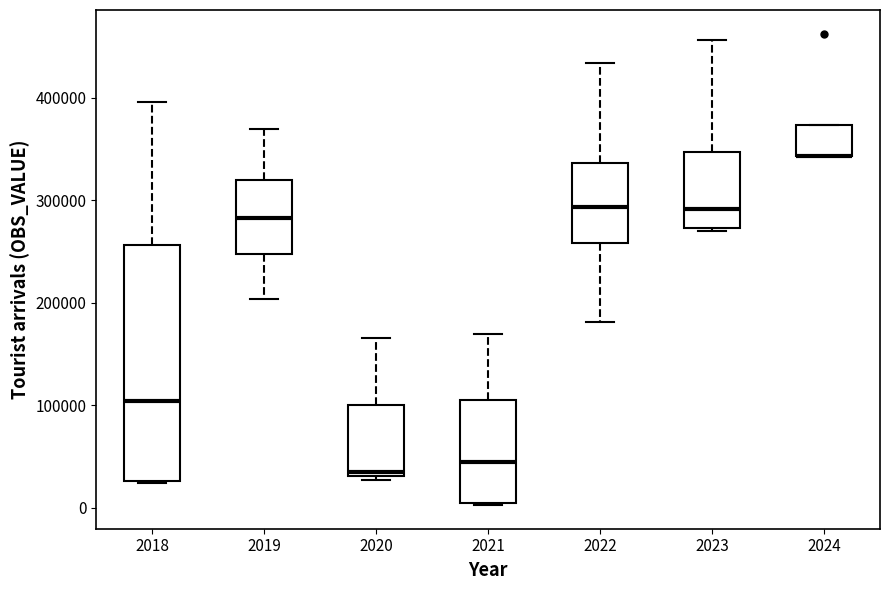

Where does the median line of the box at x = 2022 sit on the y-axis? The values are not printed on the chart, so give them approximately, as read against the axis.

290000